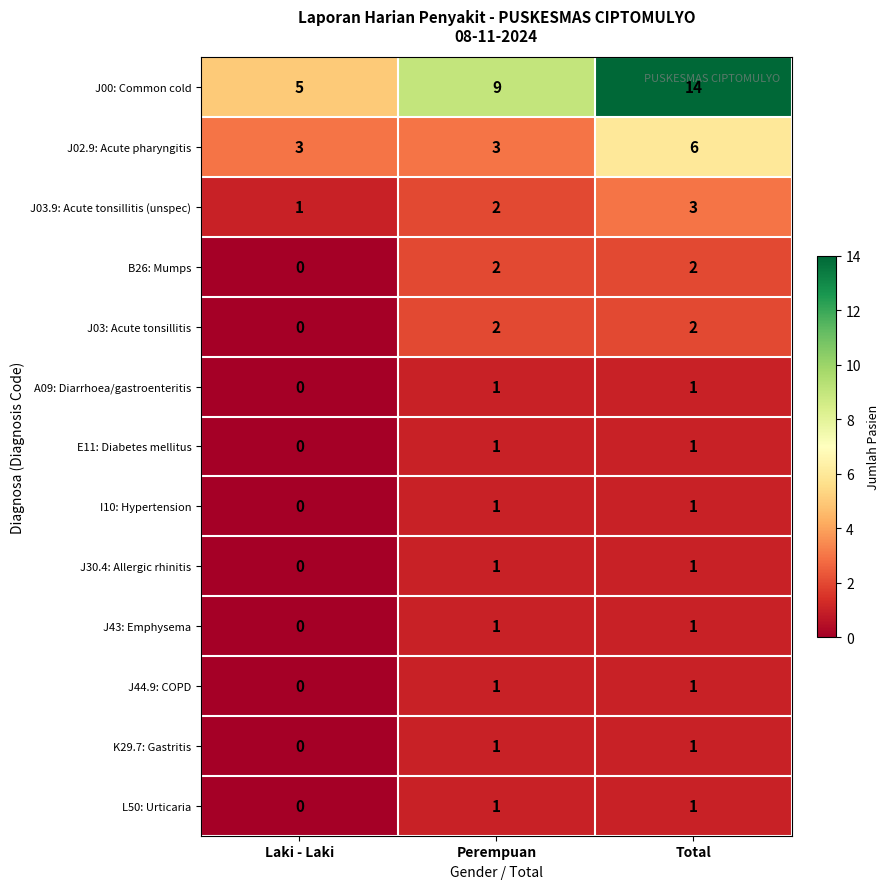

Count the number of categories in the chart.

3